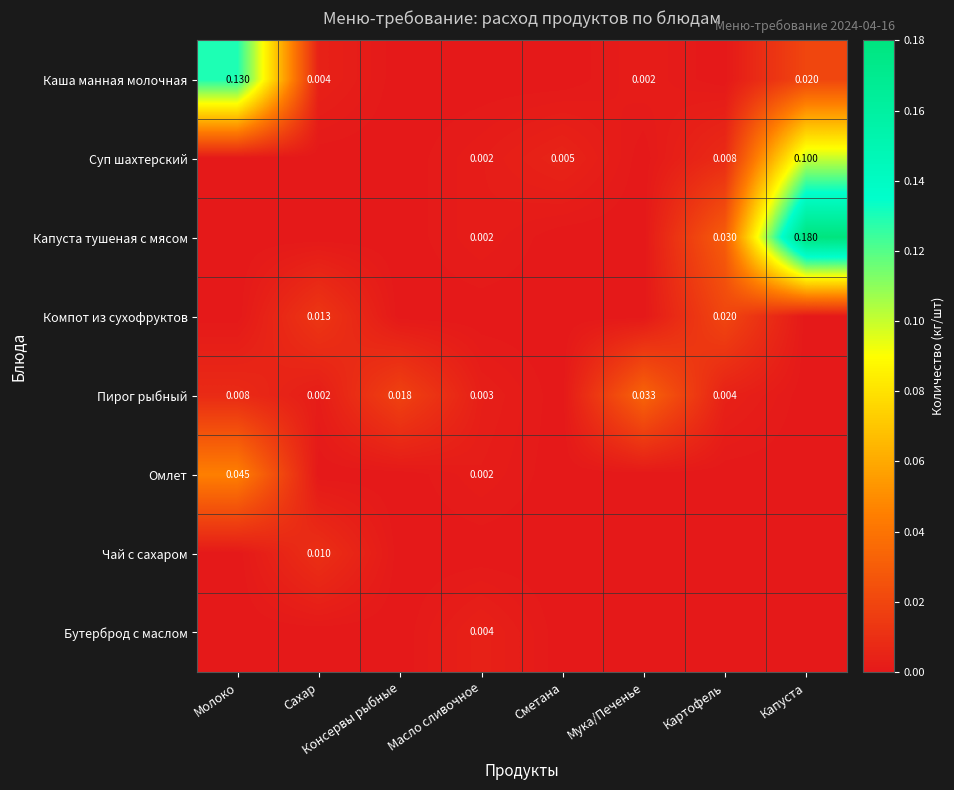

What is the greatest value displayed?

0.2